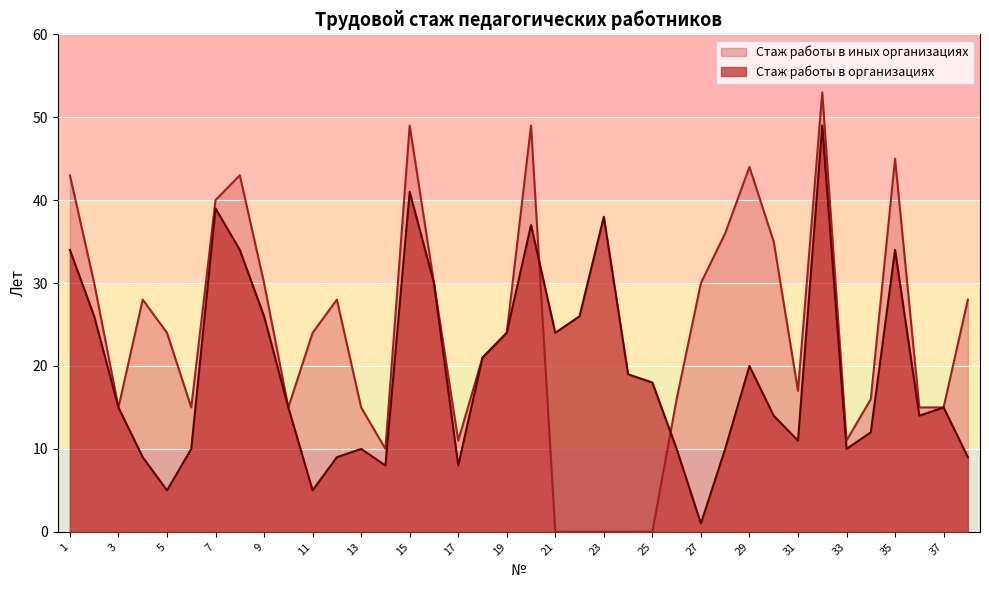

Reading left to right, extract all data points from this chart.

Стаж работы в организациях: 1=34	2=26	3=15	4=9	5=5	6=10	7=39	8=34	9=26	10=15	11=5	12=9	13=10	14=8	15=41	16=30	17=8	18=21	19=24	20=37	21=24	22=26	23=38	24=19	25=18	26=10	27=1	28=10	29=20	30=14	31=11	32=49	33=10	34=12	35=34	36=14	37=15	38=9
Стаж работы в иных организациях: 1=43	2=30	3=15	4=28	5=24	6=15	7=40	8=43	9=30	10=15	11=24	12=28	13=15	14=10	15=49	16=30	17=11	18=21	19=24	20=49	21=0	22=0	23=0	24=0	25=0	26=16	27=30	28=36	29=44	30=35	31=17	32=53	33=11	34=16	35=45	36=15	37=15	38=28